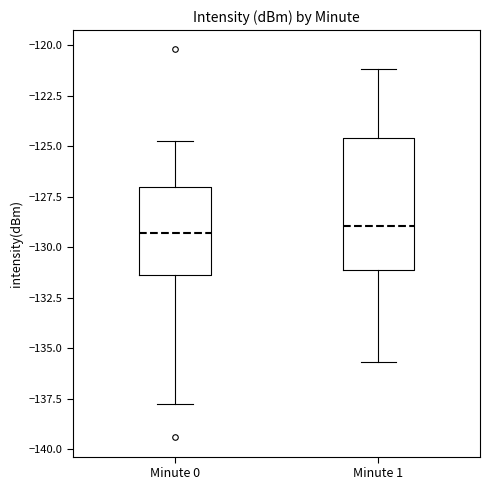

Comparing the boxes themselves (not the whiskers), which one is the tallest?

Minute 1